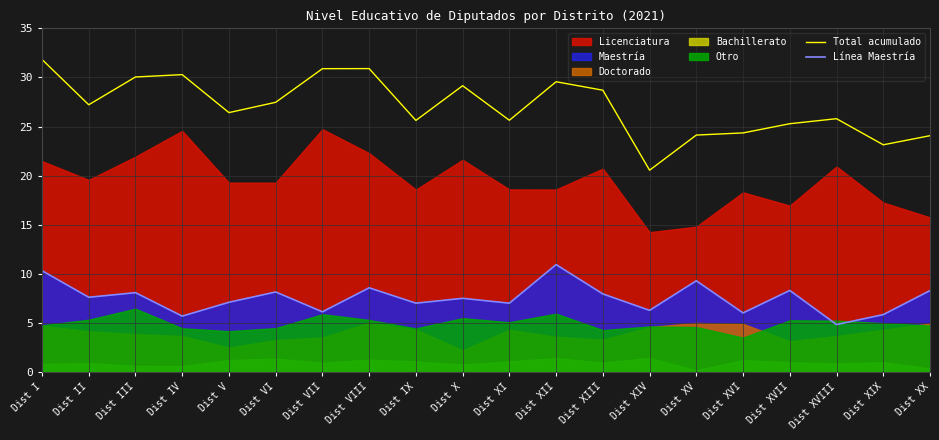

What is the sum of the Línea Maestría values at Dist I and Dist XVIII?

15.2